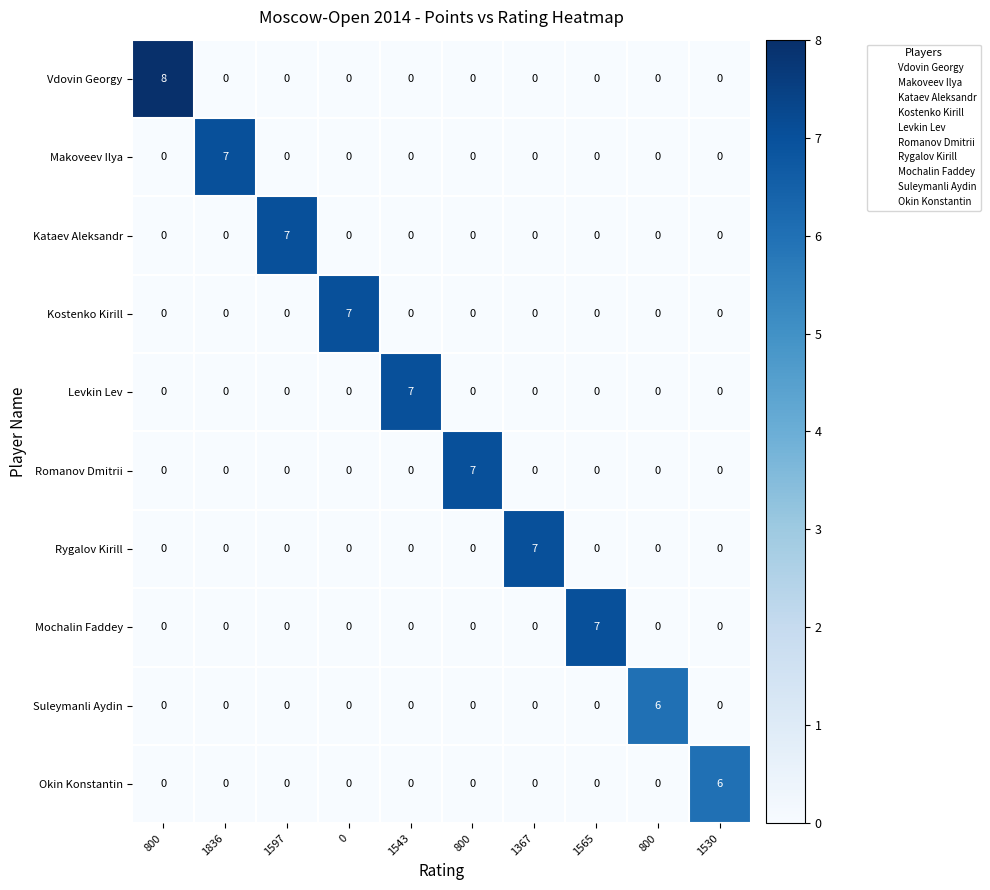

How many data points in Suleymanli Aydin are above 0?

1